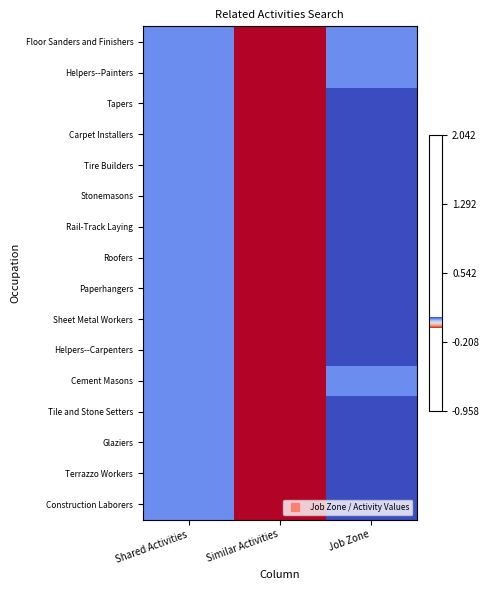

List the series in order of their peak value, highest first.

Stonemasons, Tapers, Carpet Installers, Tire Builders, Rail-Track Laying, Roofers, Paperhangers, Sheet Metal Workers, Helpers--Carpenters, Tile and Stone Setters, Glaziers, Terrazzo Workers, Construction Laborers, Floor Sanders and Finishers, Helpers--Painters, Cement Masons